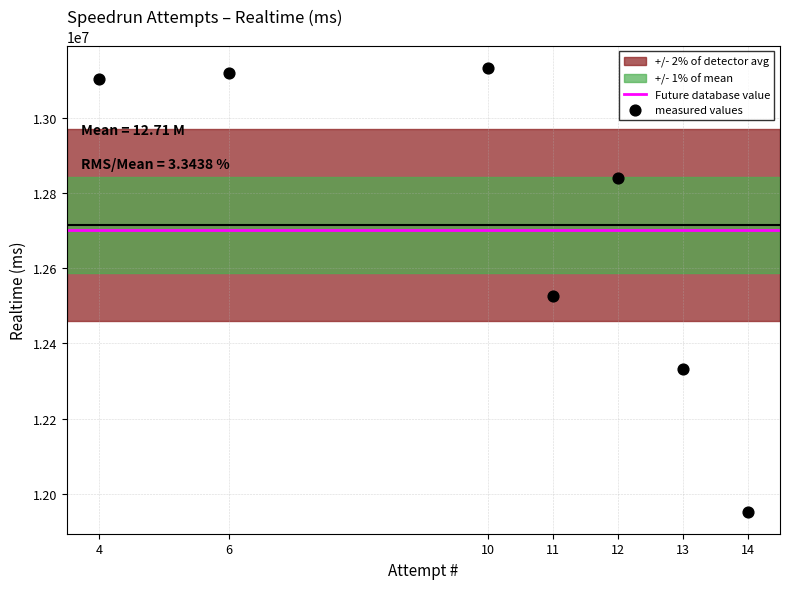

What Y value in the scatter plot is closest to 12542512?

12524825